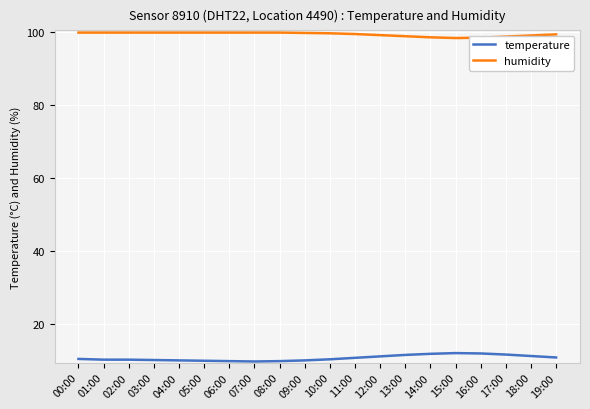

What is the greatest value displayed?

99.9